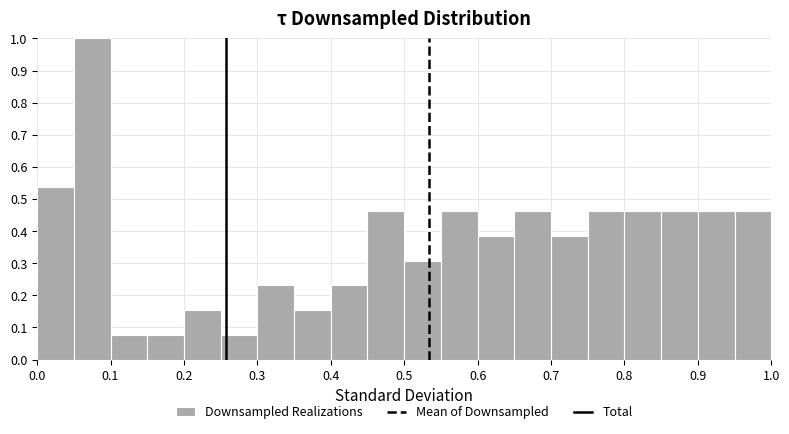

How tall is the bar that spans 0.25 to 0.30 on the x-axis? The values are not printed on the chart, so give them approximately, as read against the axis.

0.08